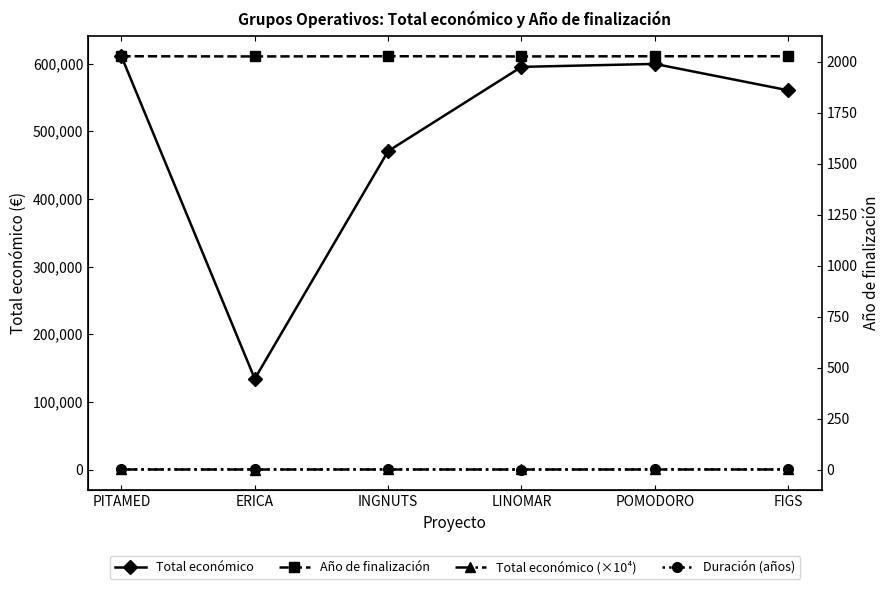

At INGNUTS, list the series in order from smallest to largest.

Duración (años), Total económico (×10⁴), Año de finalización, Total económico